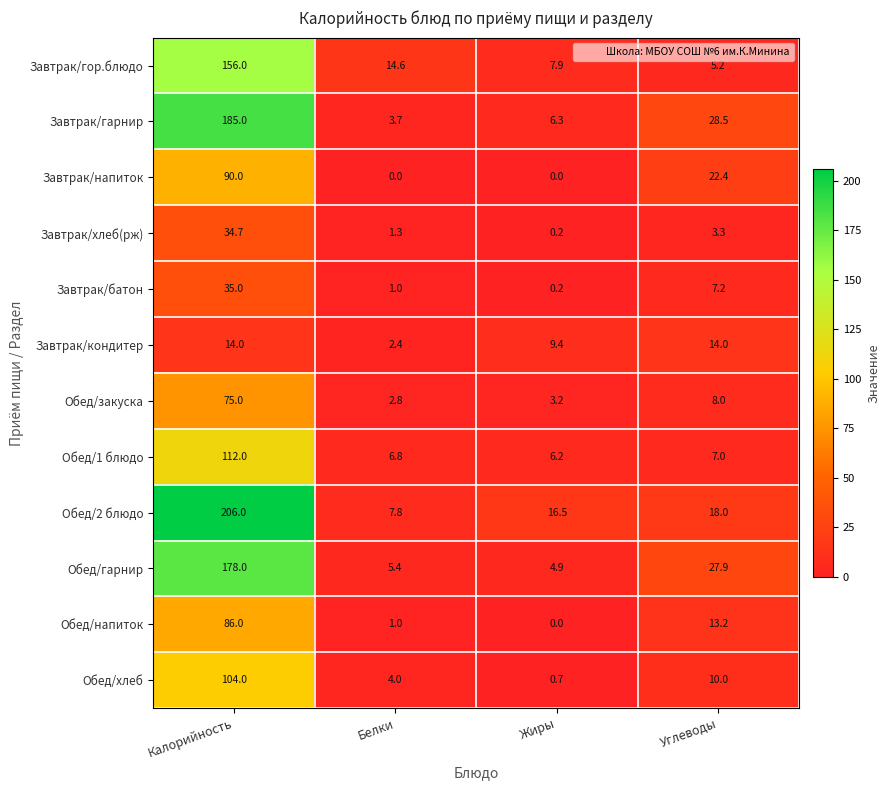

Is it true that Завтрак/хлеб(рж) equals 1.1 at Углеводы?

False